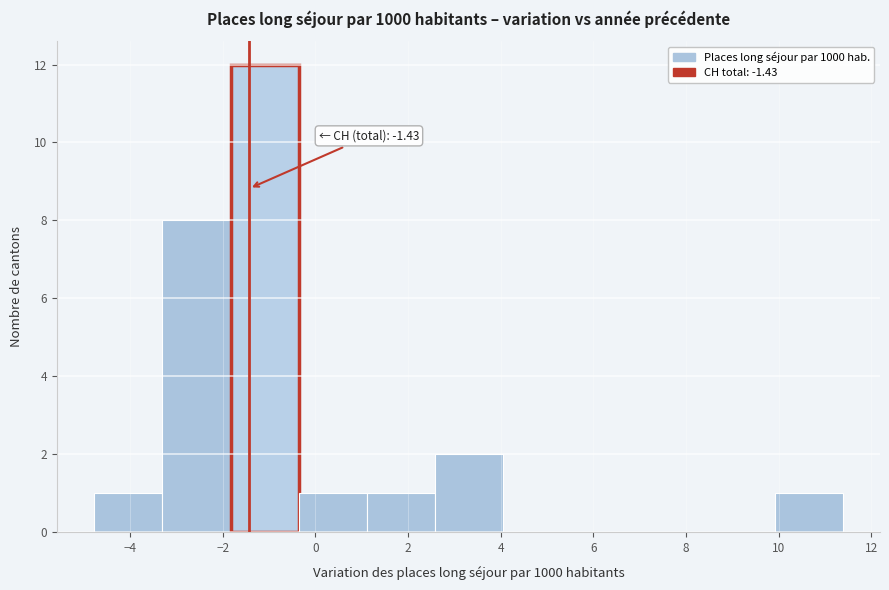

Which range on the x-axis has the tallest bar?

-1.8 to -0.4